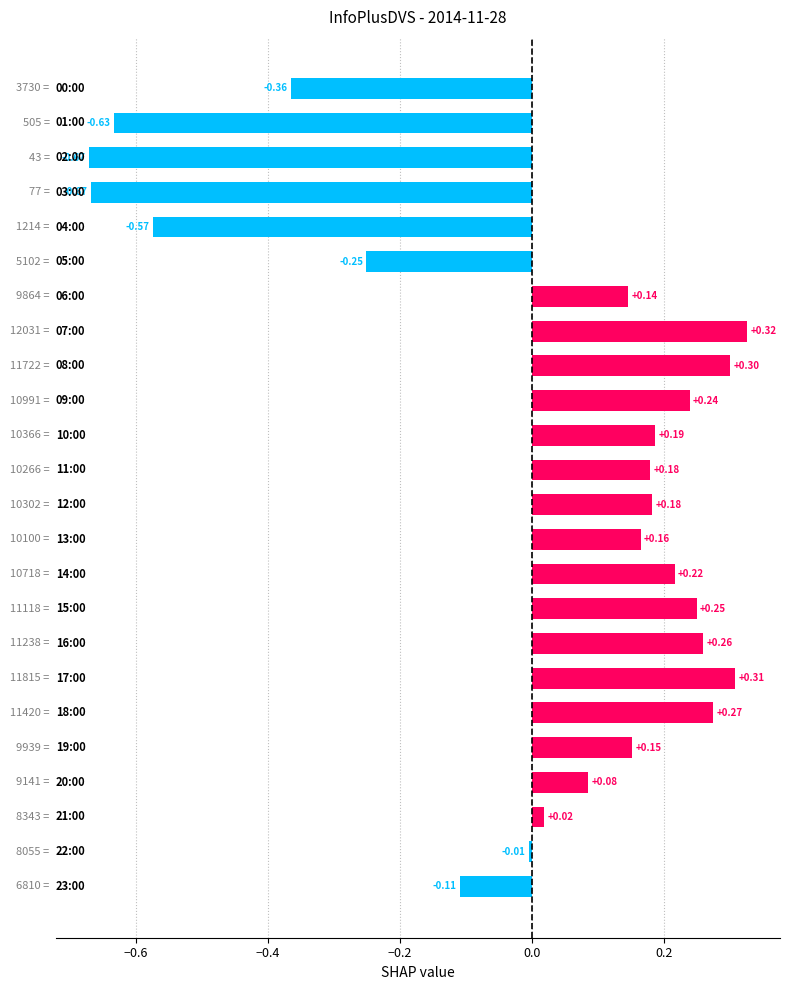

What is the difference between the maximum and second lowest values?

1.0